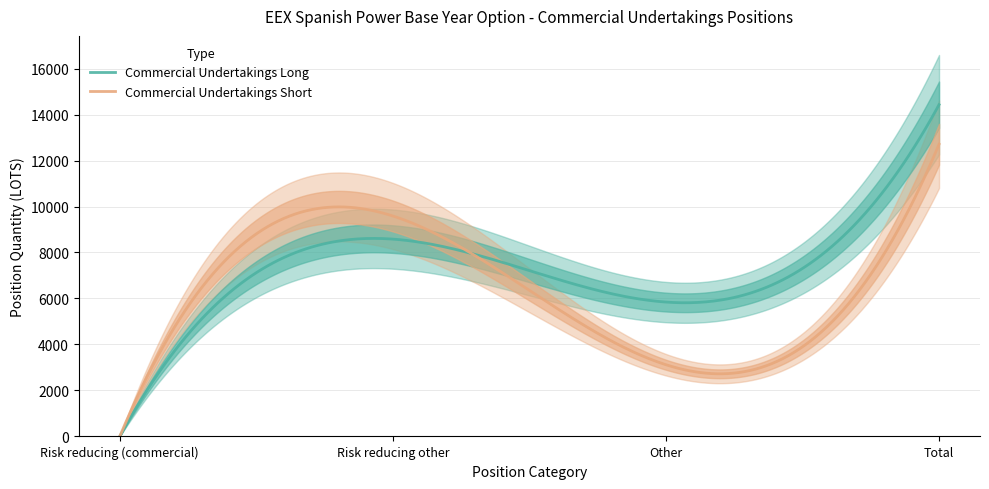

Which category has the highest value across all series?

Total